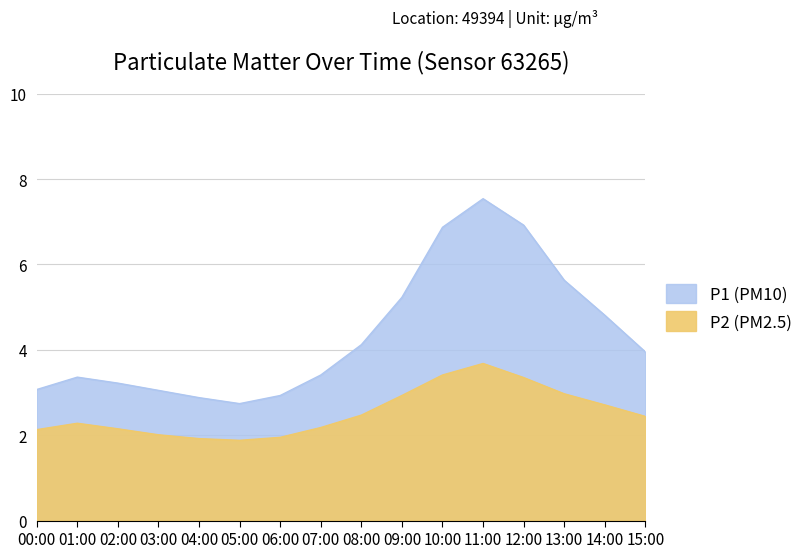

Between 13:00 and 15:00, which is larger?

13:00